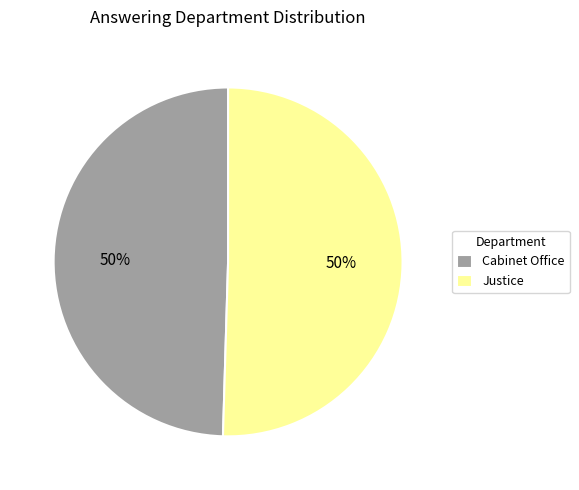

How many slices are in this pie chart?

2